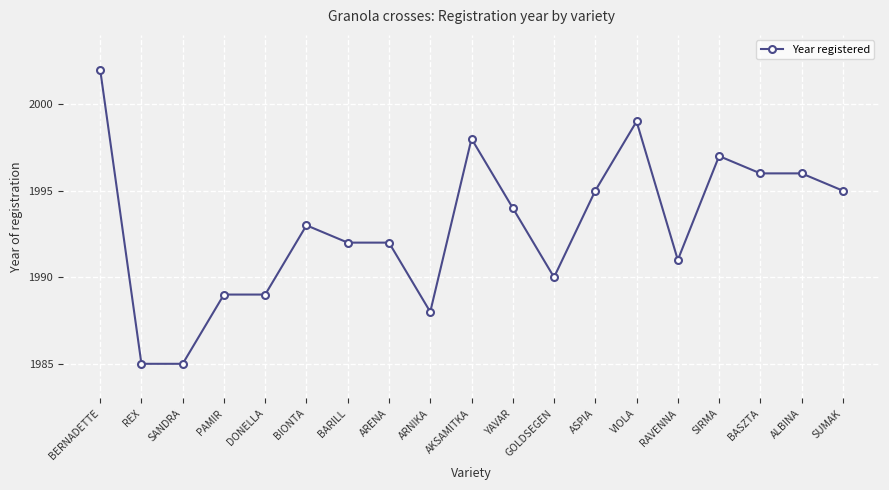

What is the greatest value displayed?

2002